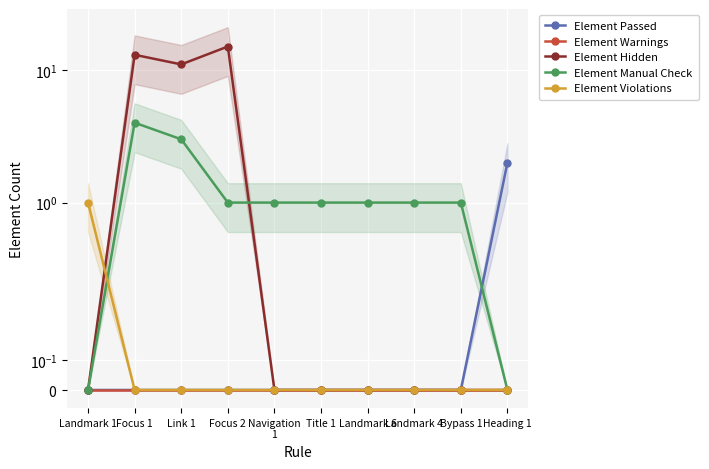

True or false: Element Violations has more than 2 points higher than both neighbors.

False